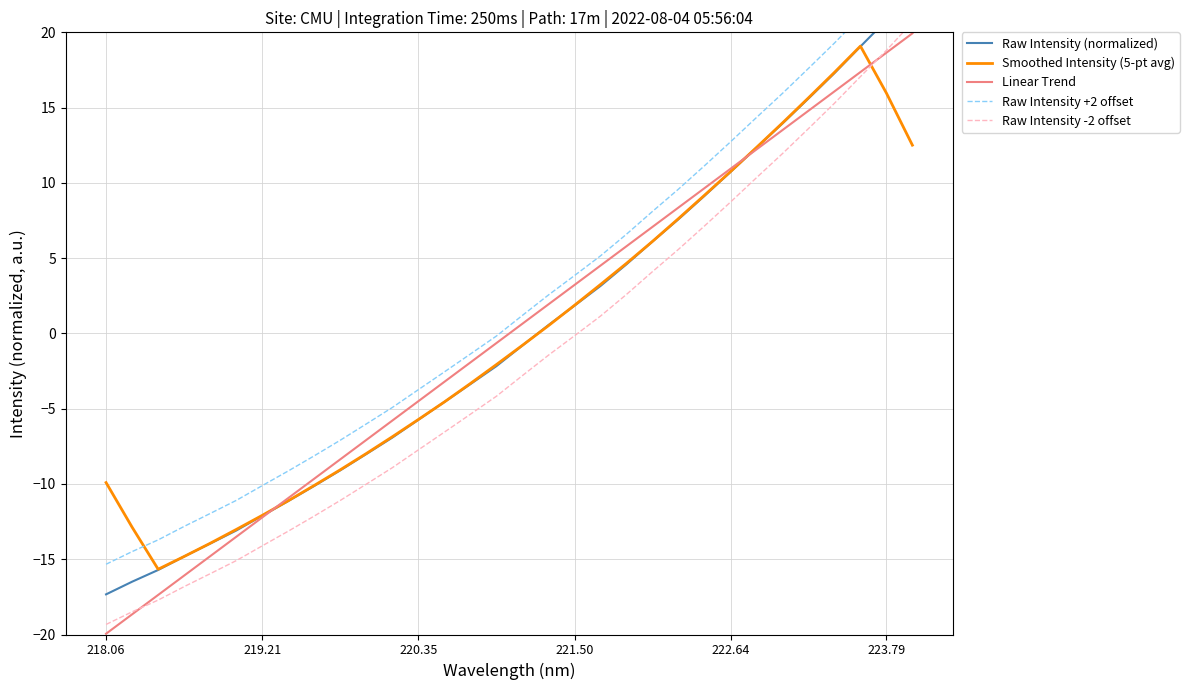

Is it true that Smoothed Intensity (5-pt avg) equals -12.1 at 219.21?

True